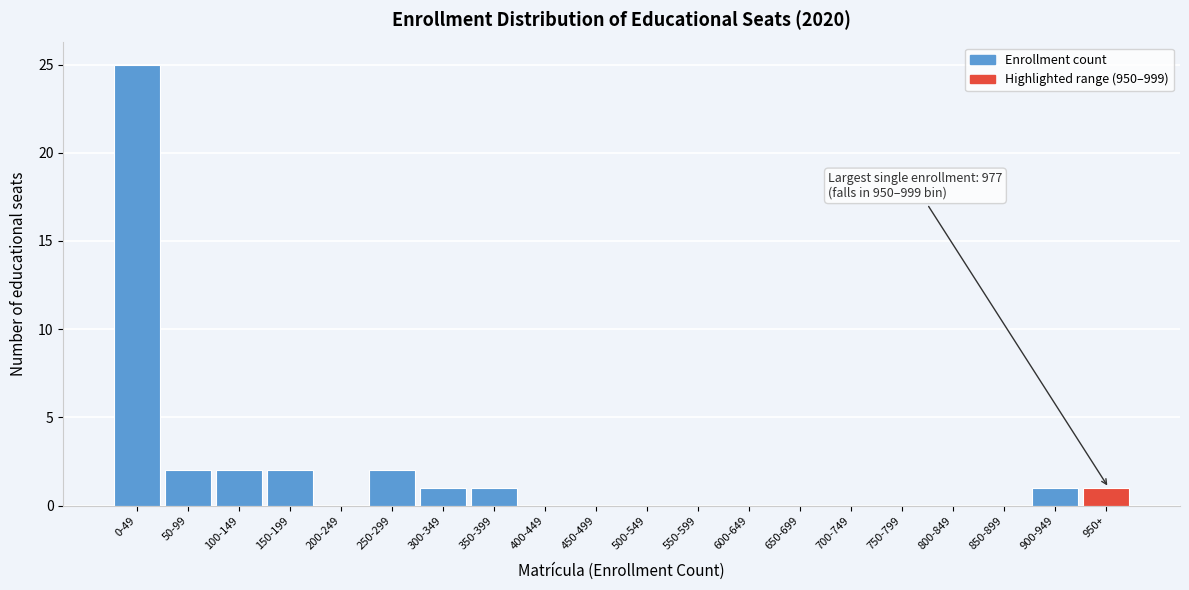

Reading left to right, extract all data points from this chart.

0-49=25	50-99=2	100-149=2	150-199=2	200-249=0	250-299=2	300-349=1	350-399=1	400-449=0	450-499=0	500-549=0	550-599=0	600-649=0	650-699=0	700-749=0	750-799=0	800-849=0	850-899=0	900-949=1	950+=1